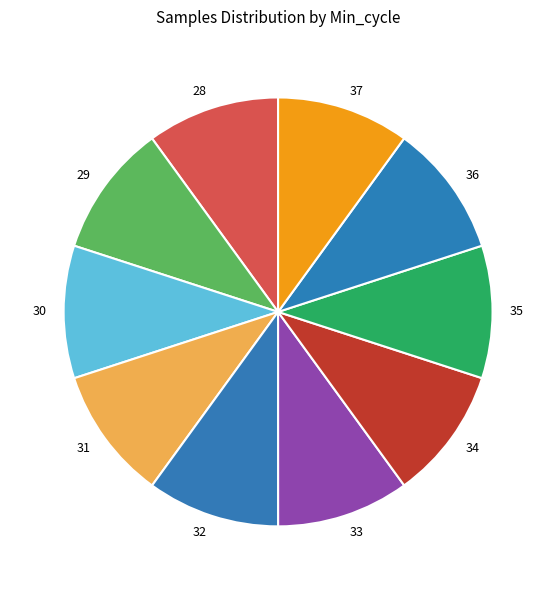

Combined, do 34 and 33 account for over 50%?

No